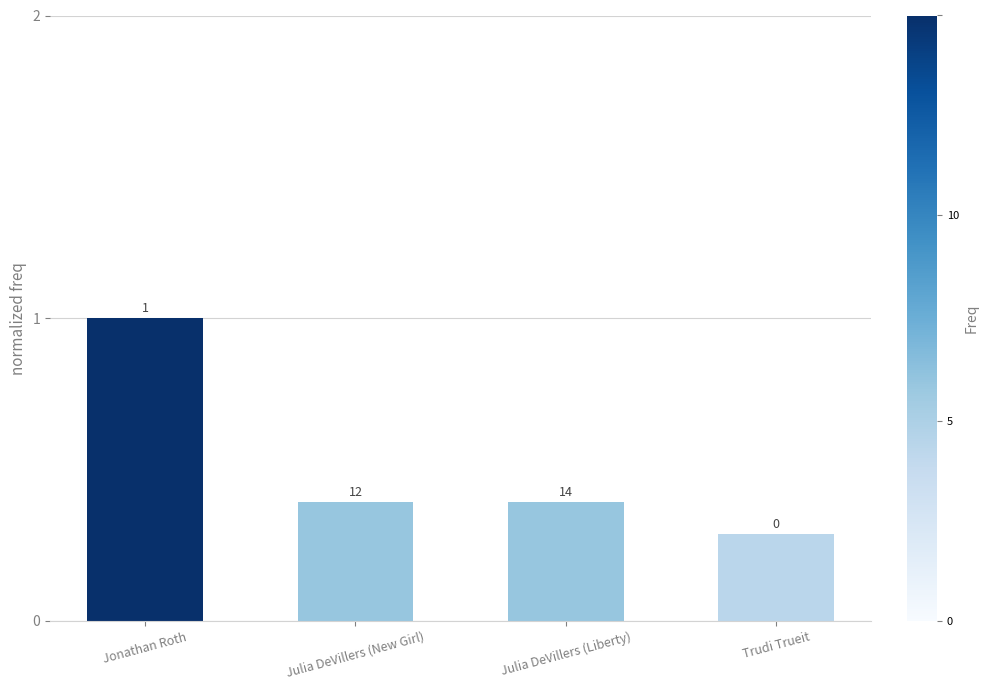

What is the label of the 2nd bar from the left?

Julia DeVillers (New Girl)